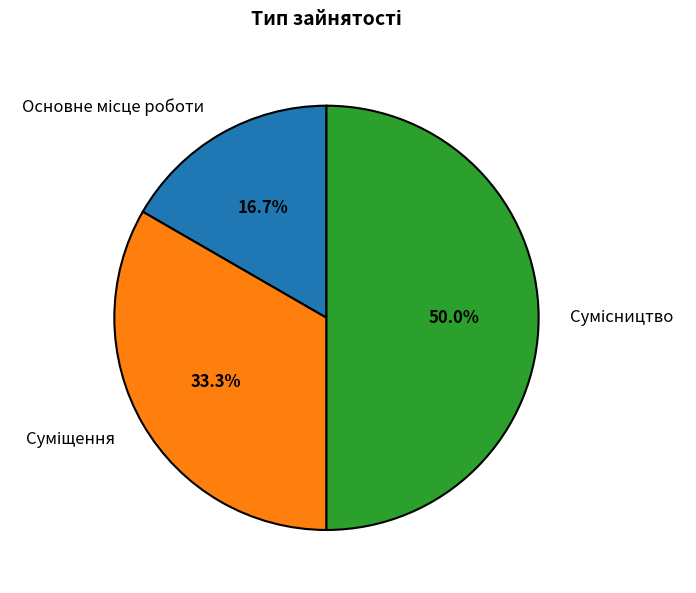

Is there a majority slice in this chart?

No